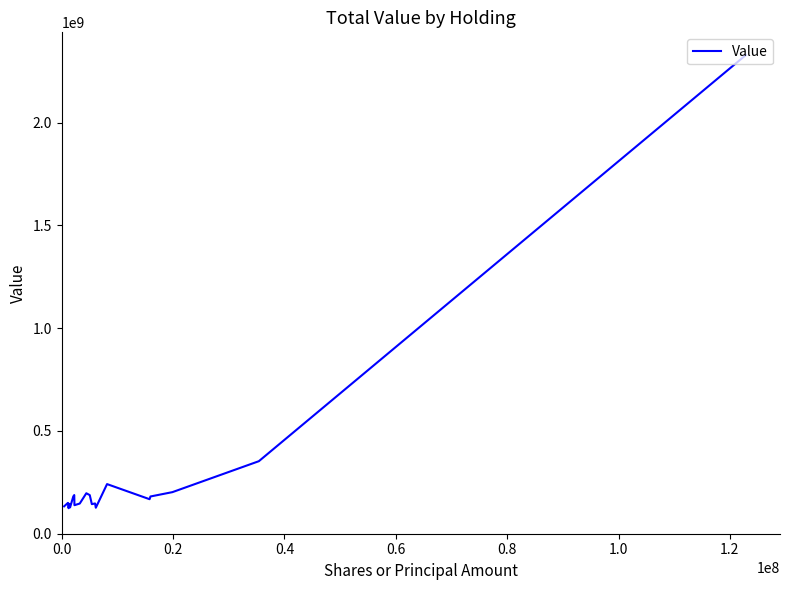

What is the difference between the maximum and minimum values?

2204384000